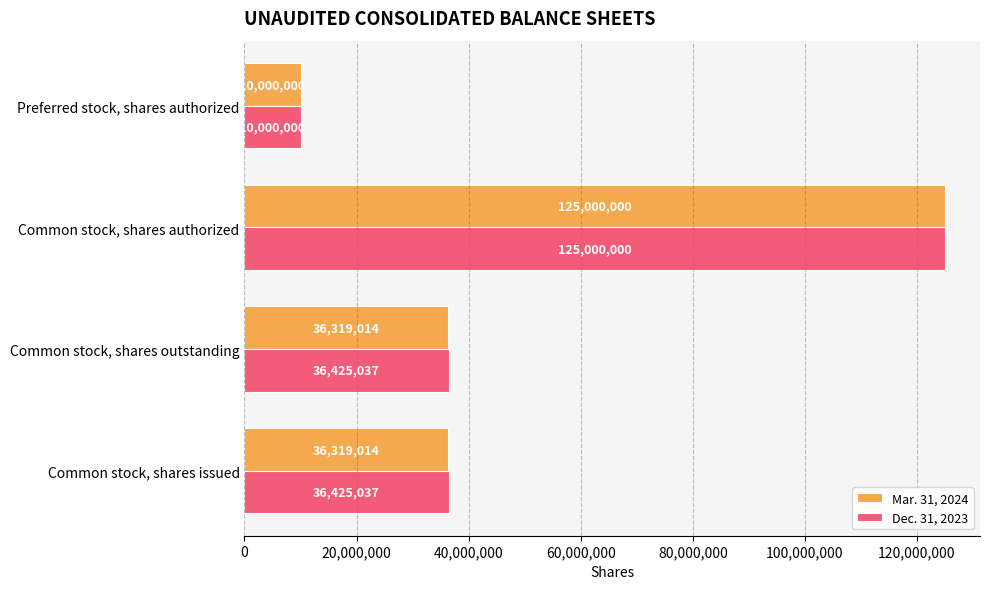

Between Common stock, shares outstanding and Preferred stock, shares authorized, which series saw the biggest shift?

Dec. 31, 2023